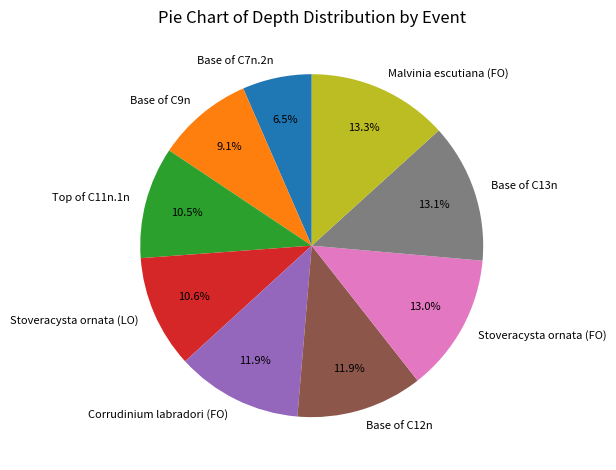

Which slice is the smallest?

Base of C7n.2n